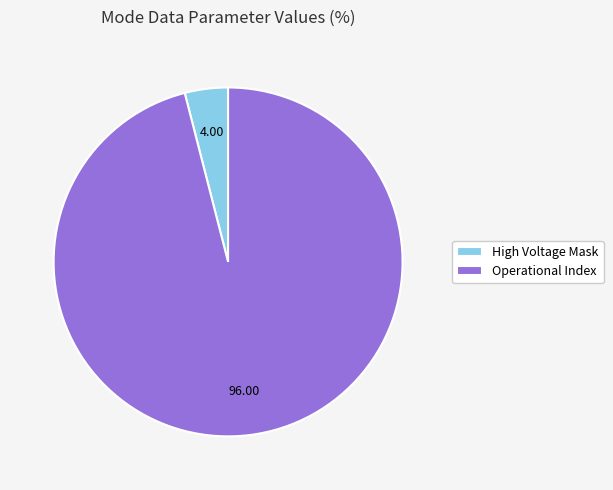

Which slice represents more than half of the pie?

Operational Index